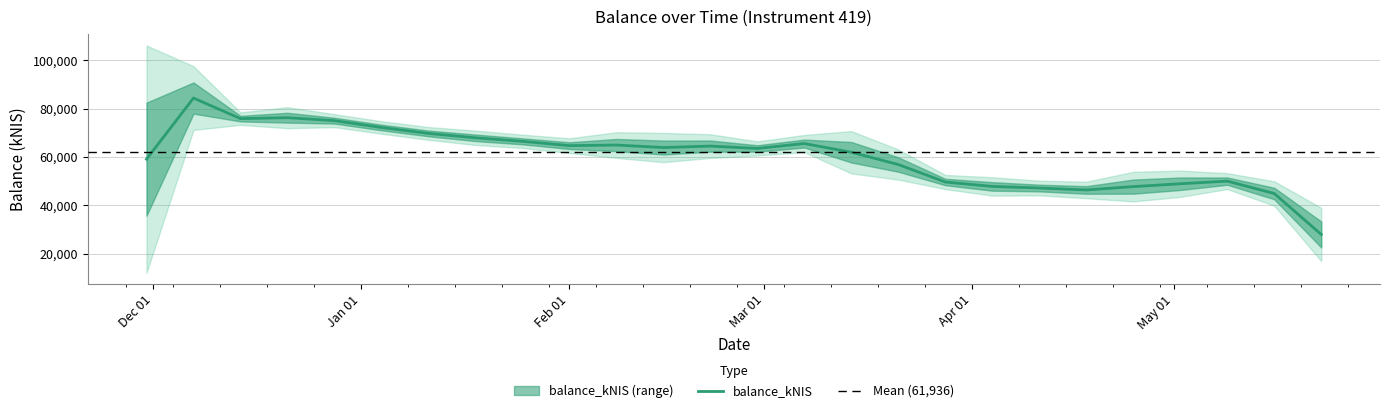

Where is the data nearest to the value 70034?

2024-01-11